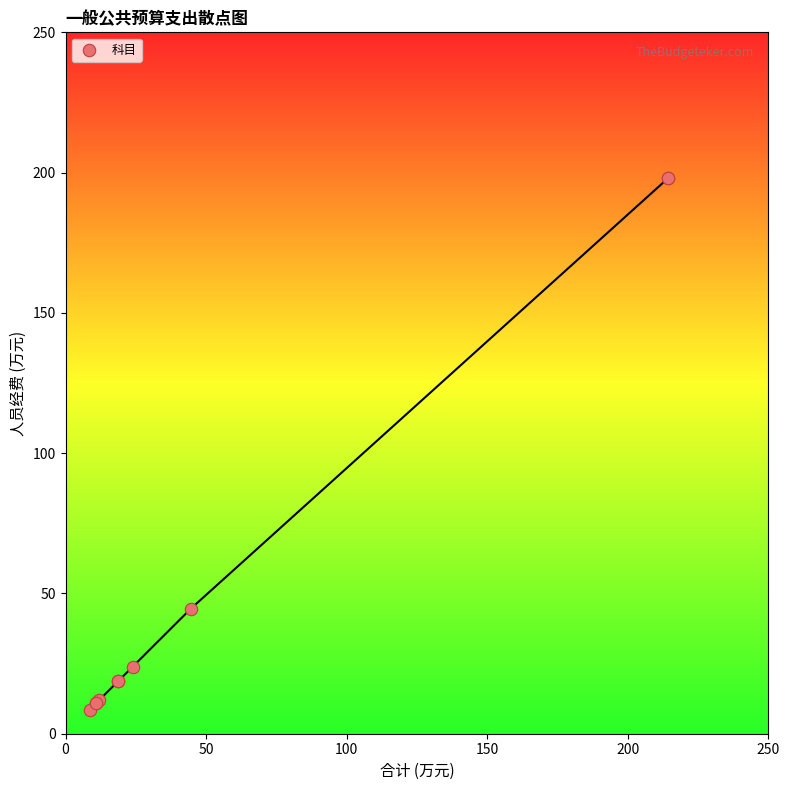

What Y value in the scatter plot is closest to 103?

44.5